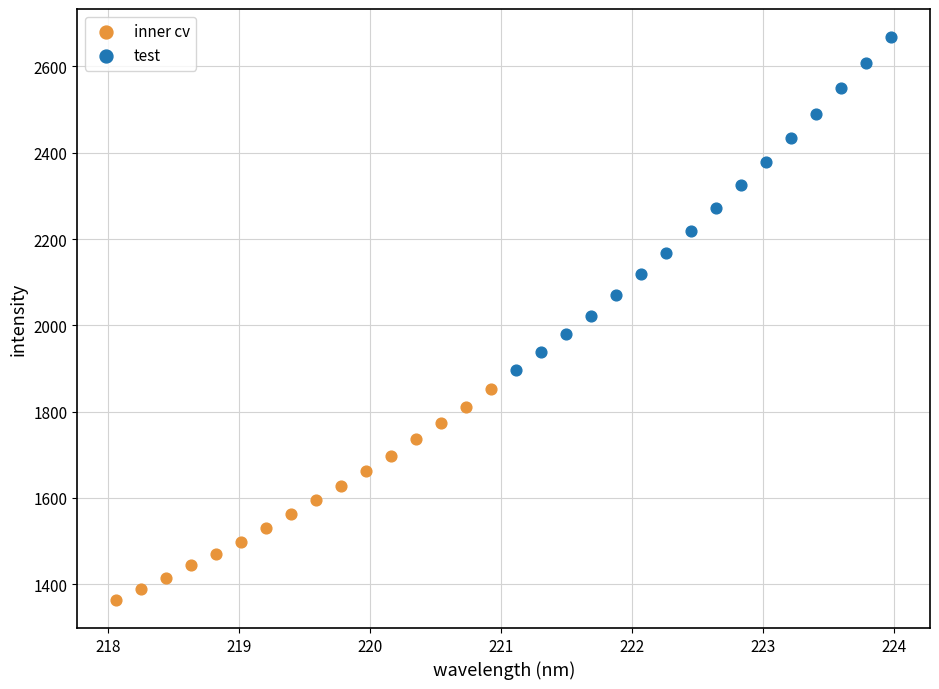

Which series contains the lowest Y value?

inner cv